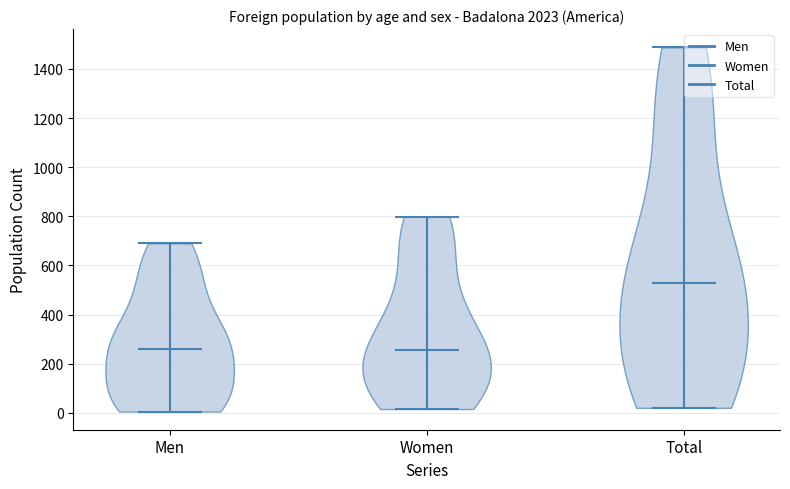

Reading left to right, read every violin against the y-axis: where its median line is, and the lowest and highest points it reaches. The values are not printed on the chart, so give them approximately, as read against the axis.

Men: median line 260, lowest point 0, highest point 700
Women: median line 260, lowest point 20, highest point 800
Total: median line 520, lowest point 20, highest point 1480